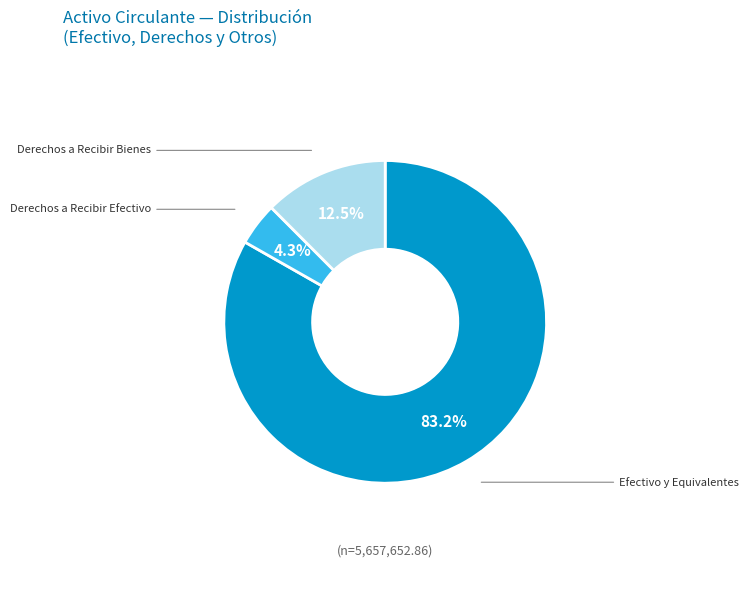

Is there any slice that represents more than half of the pie?

Yes